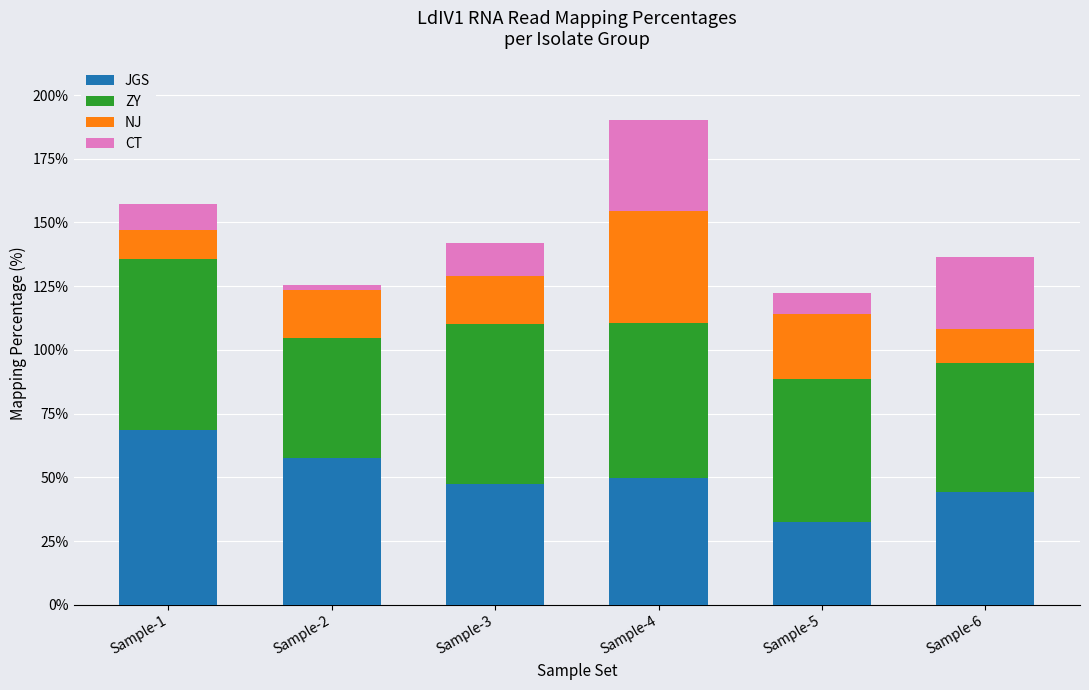

What is the difference between the JGS values at Sample-3 and Sample-1?

21.6